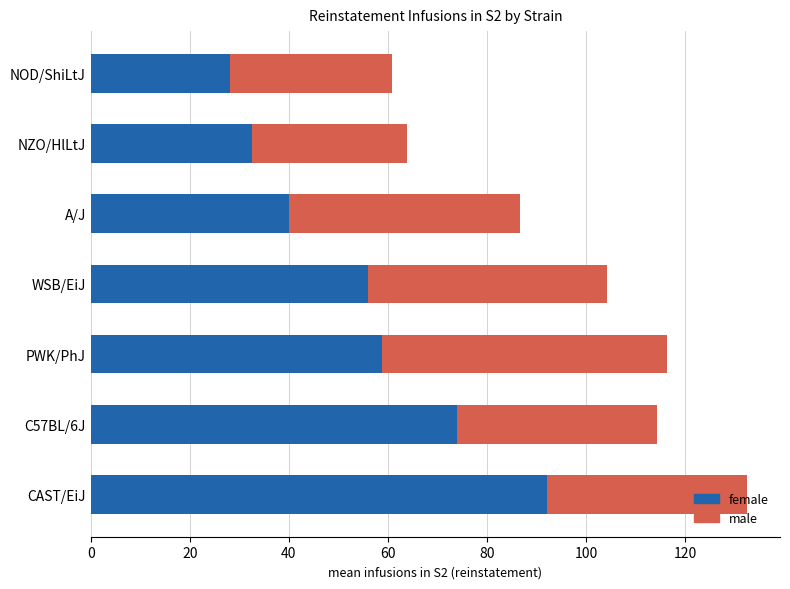

At which category is the sum across all series the highest?

CAST/EiJ